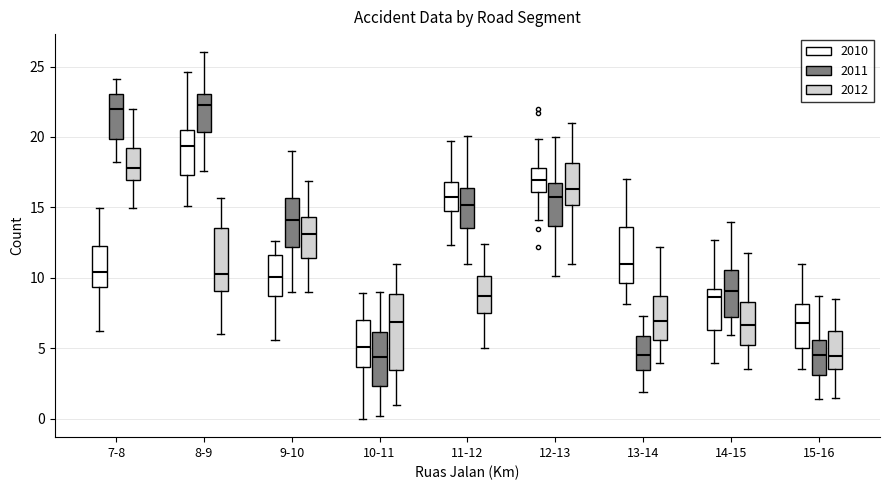

Where does the upper whisker of the box for 11-12 (2011) end on the y-axis? The values are not printed on the chart, so give them approximately, as read against the axis.

20.0